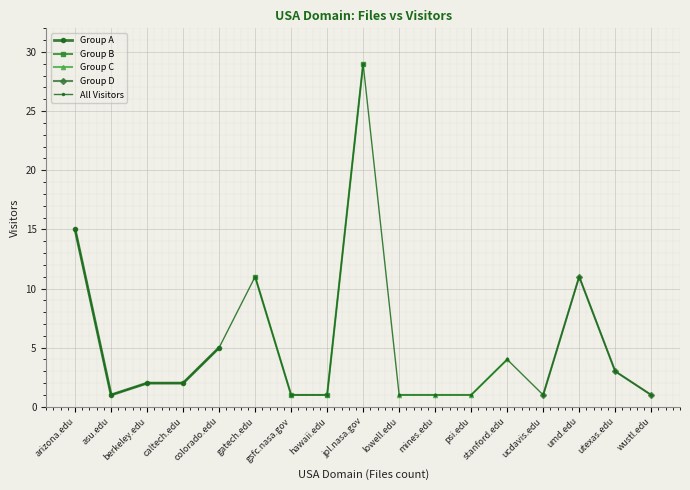

Reading right to left, list all the values displayed in this chart.

1	3	11	1	4	1	1	1	29	1	1	11	5	2	2	1	15